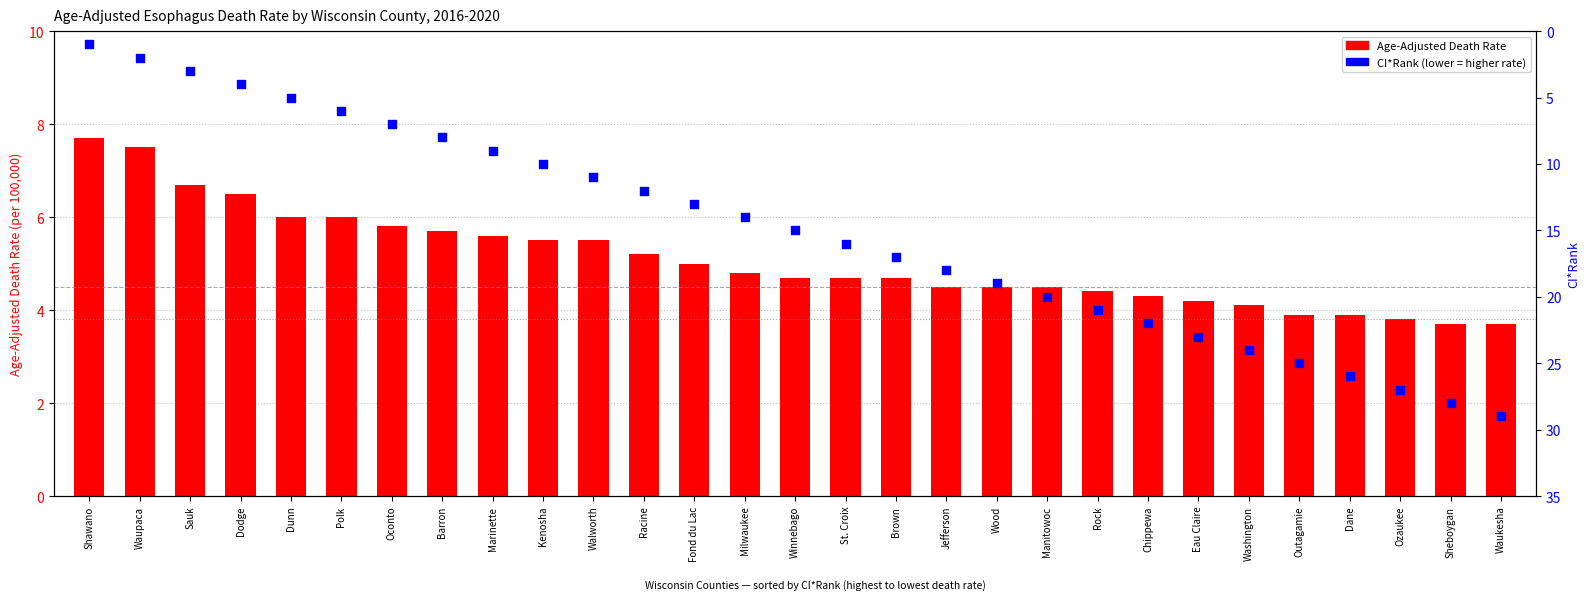

What are all the series names shown in the legend?

Age-Adjusted Death Rate, CI*Rank